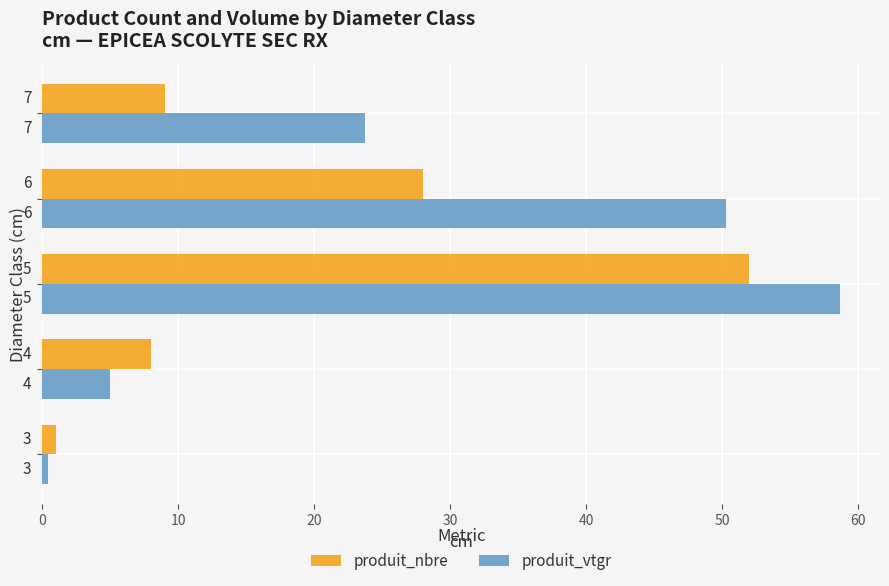

What is the maximum value shown in the chart?

58.7